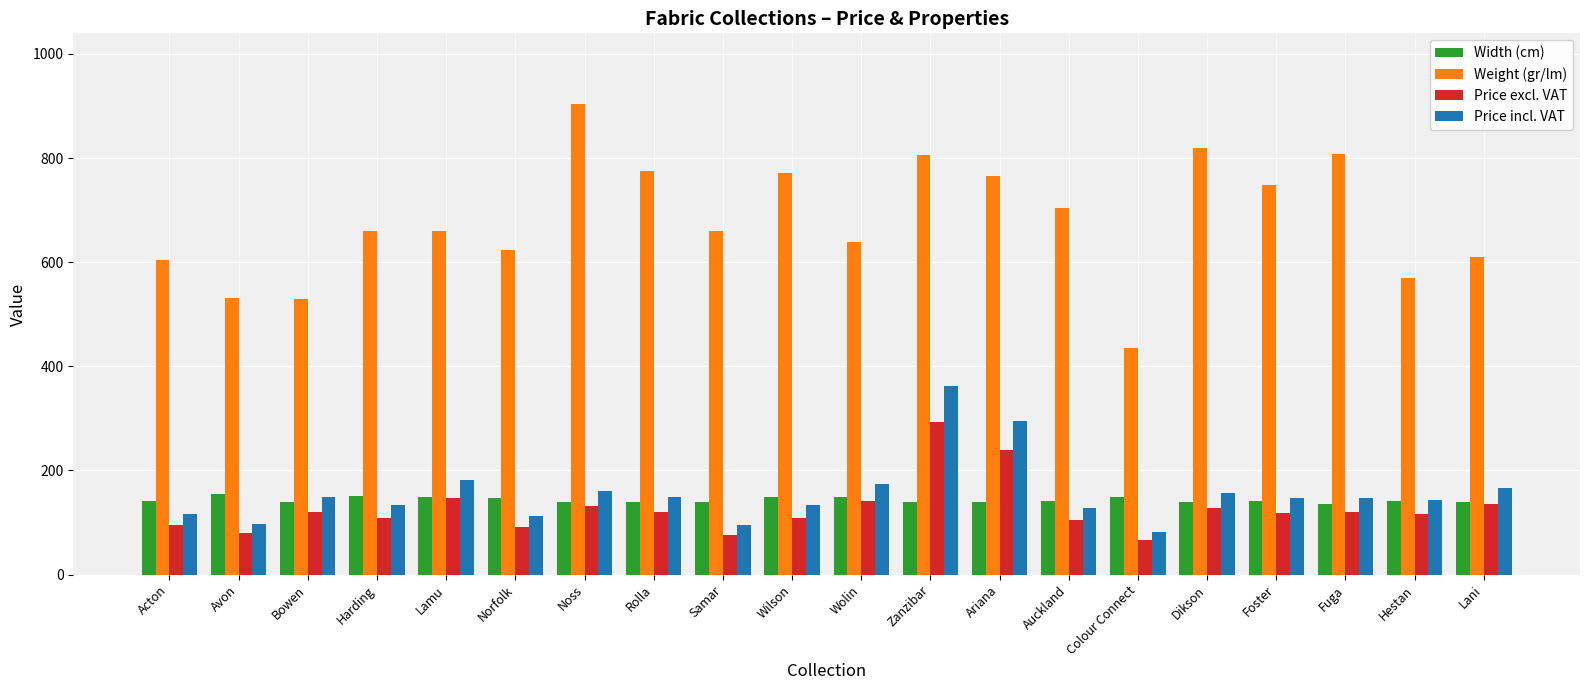

True or false: Weight (gr/lm) has a value of 807.0 at Fuga.

True